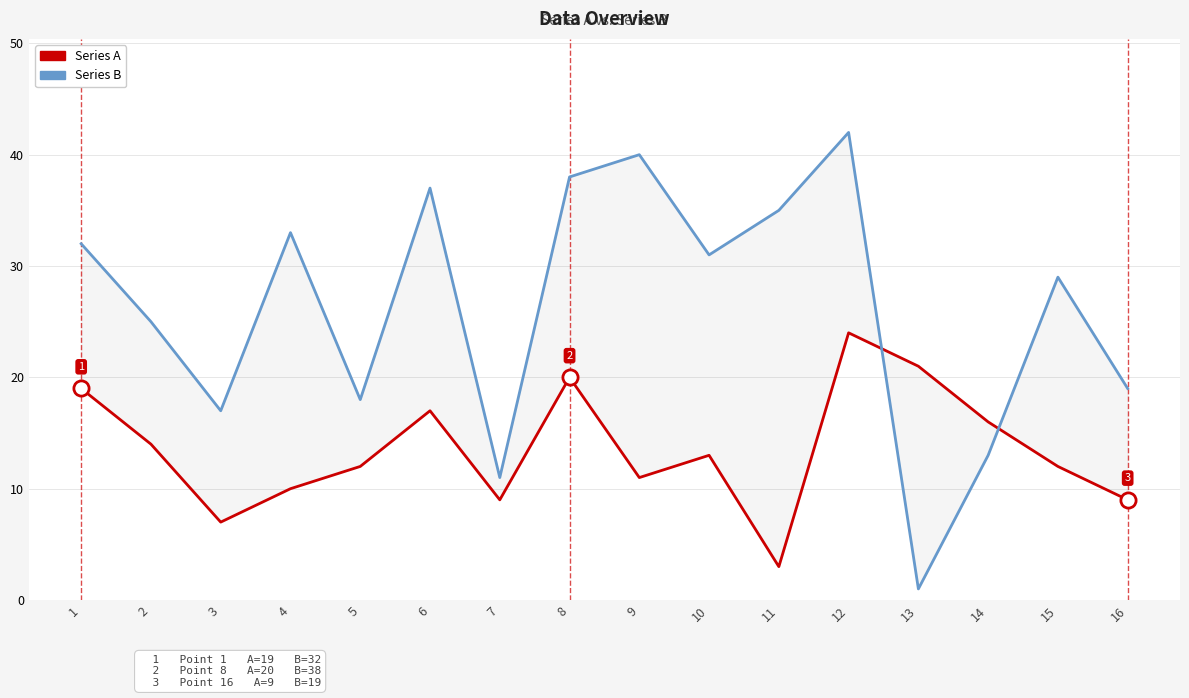

Which series reaches the minimum Y coordinate?

B